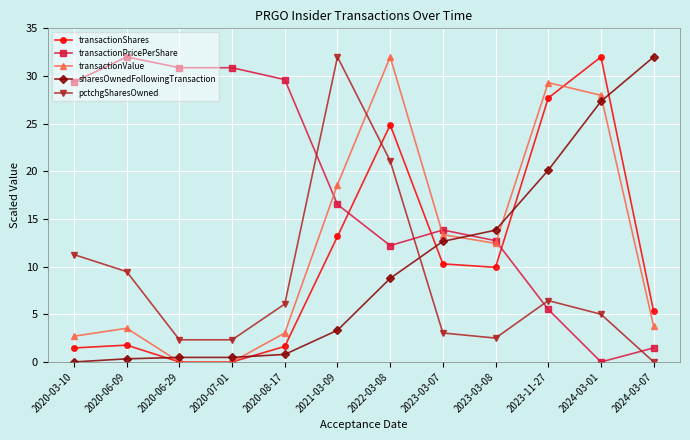

Is it true that transactionPricePerShare equals 30.9 at 2020-07-01?

True